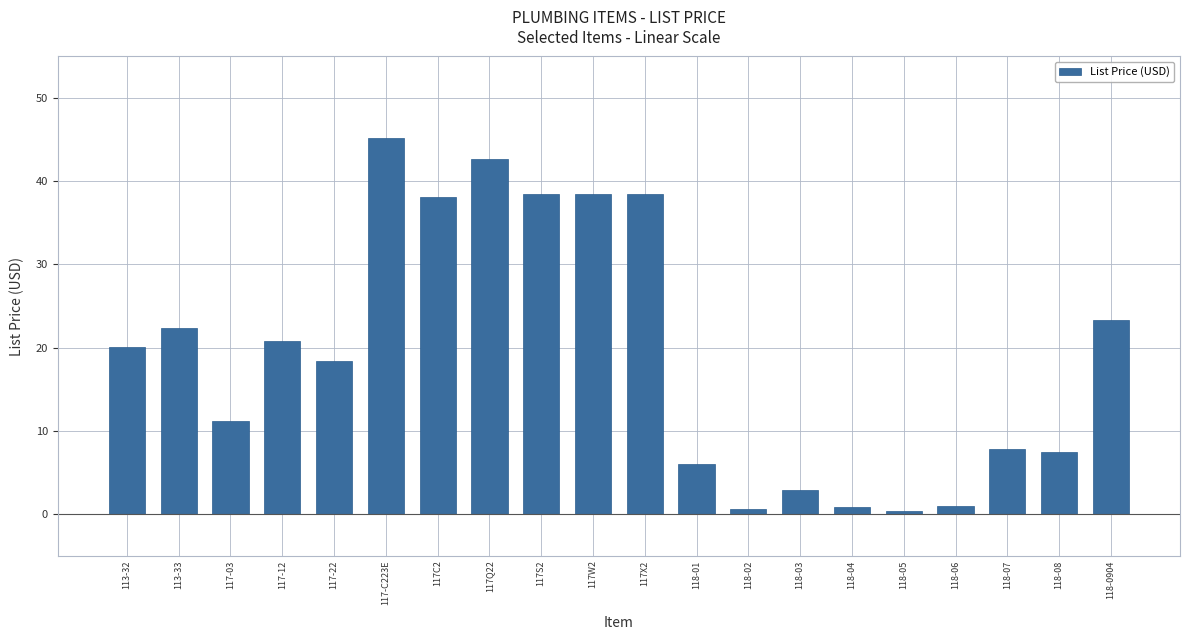

What is the sum of the values at 113-33 and 117-12?

43.2